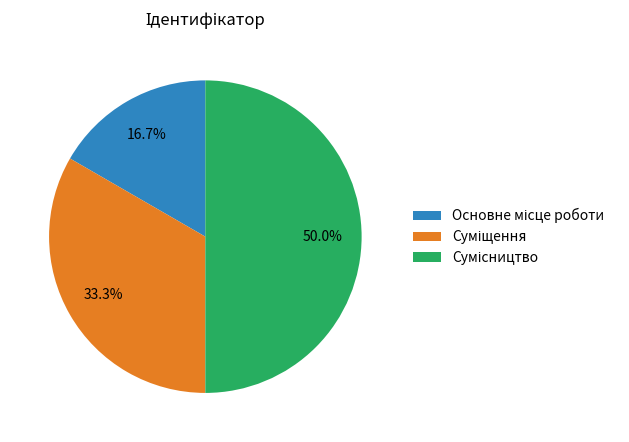

Is there any slice that represents more than half of the pie?

No